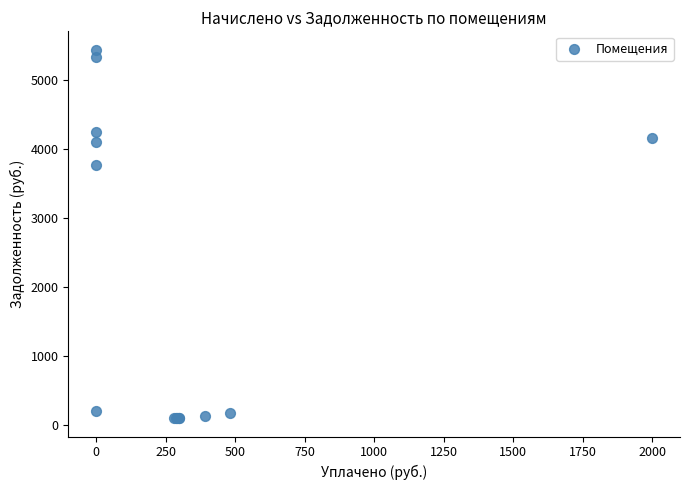

What Y value in the scatter plot is closest to 2767?

3769.2